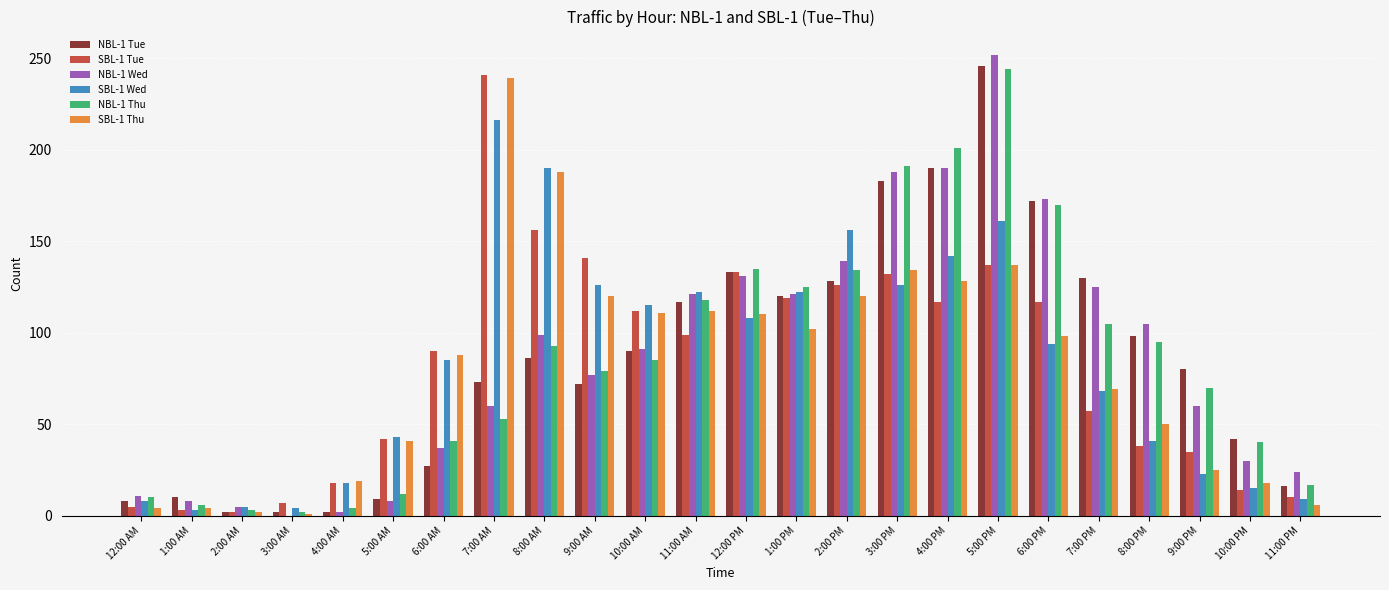

Are the bars grouped side by side (vs. stacked)?

Yes